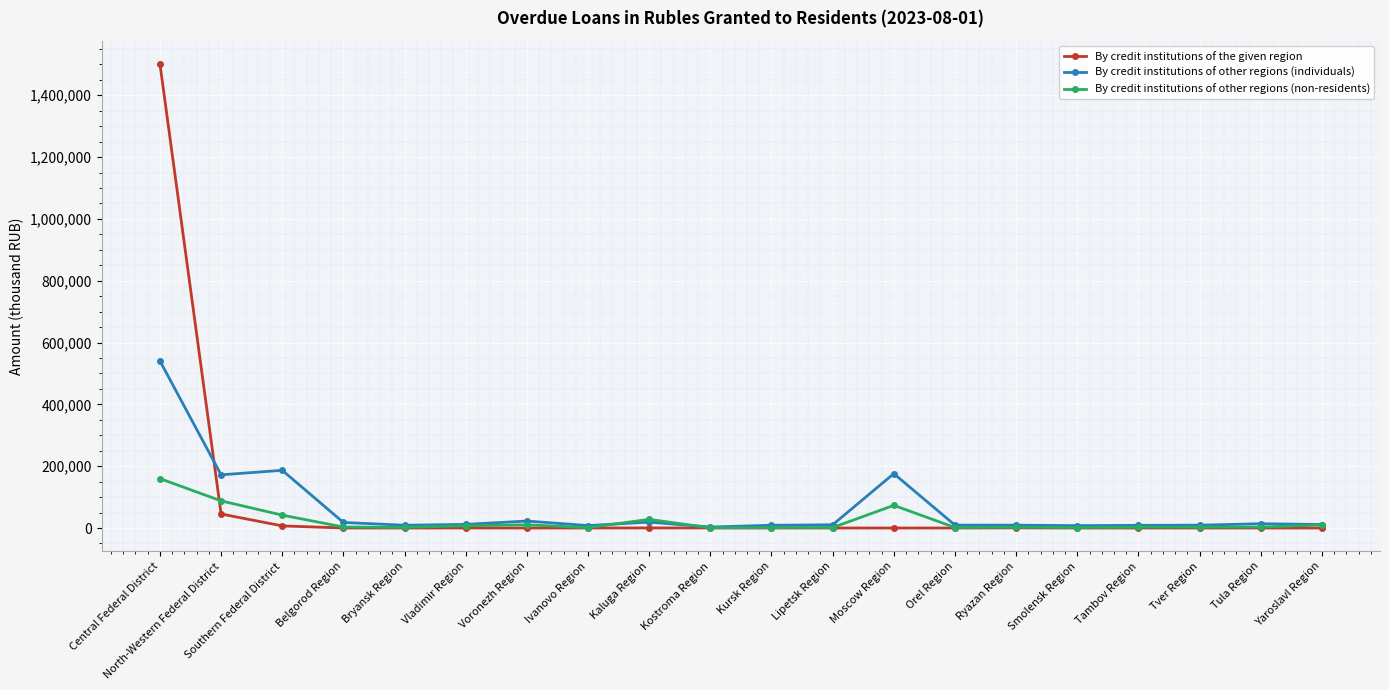

Count the number of data series in this chart.

3